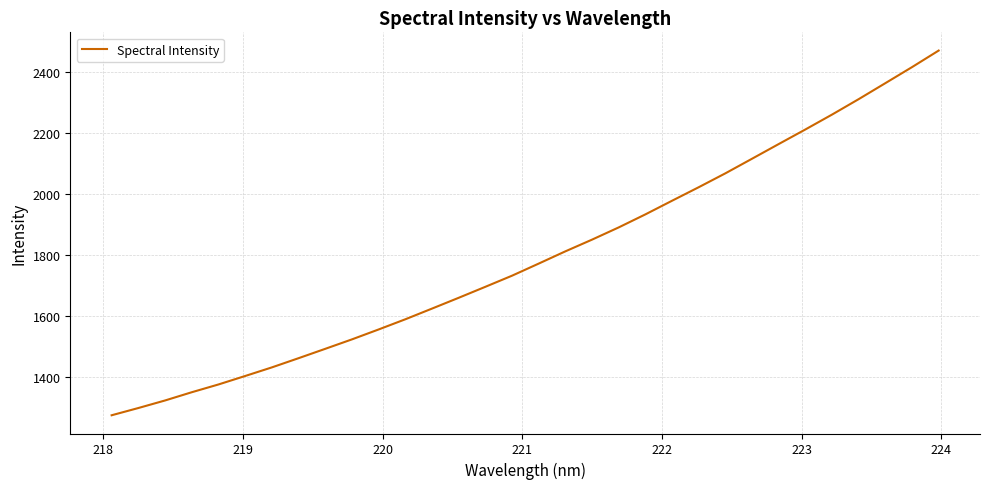

What is the minimum value shown in the chart?

1273.2